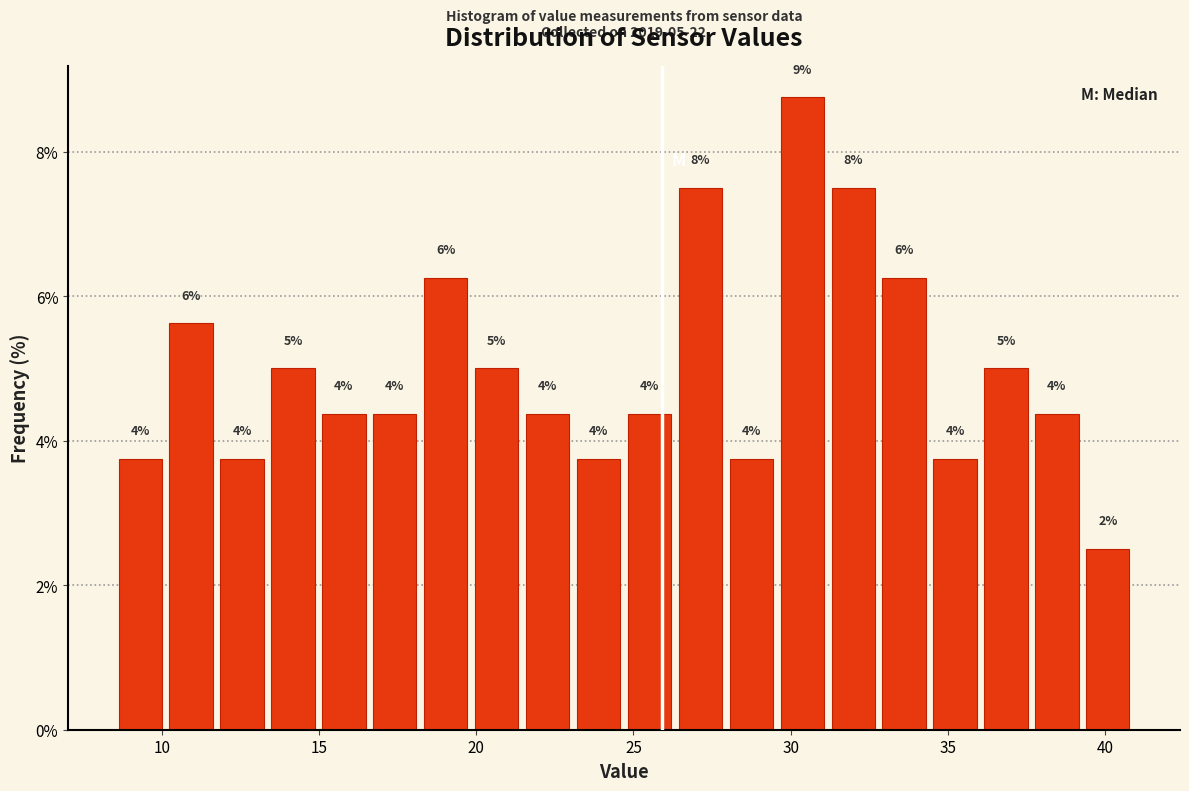

Read against the x-axis, roughly where is the centre of the tallest bar?

30.5